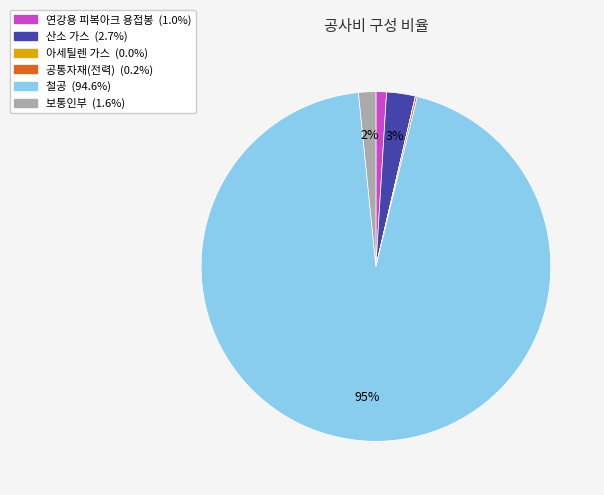

What is the largest slice in the pie chart?

철공